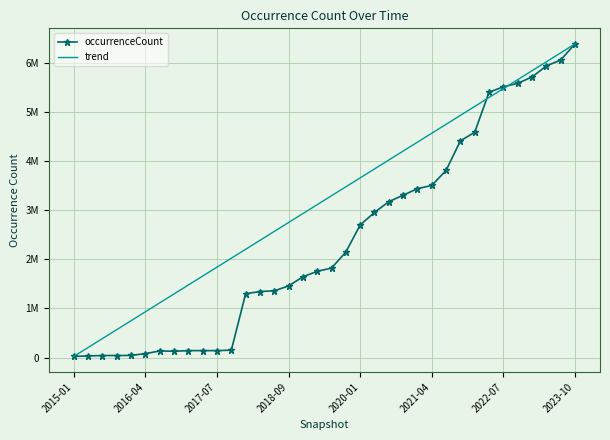

What is the value of the trend point at the 28th from the left?

4938110